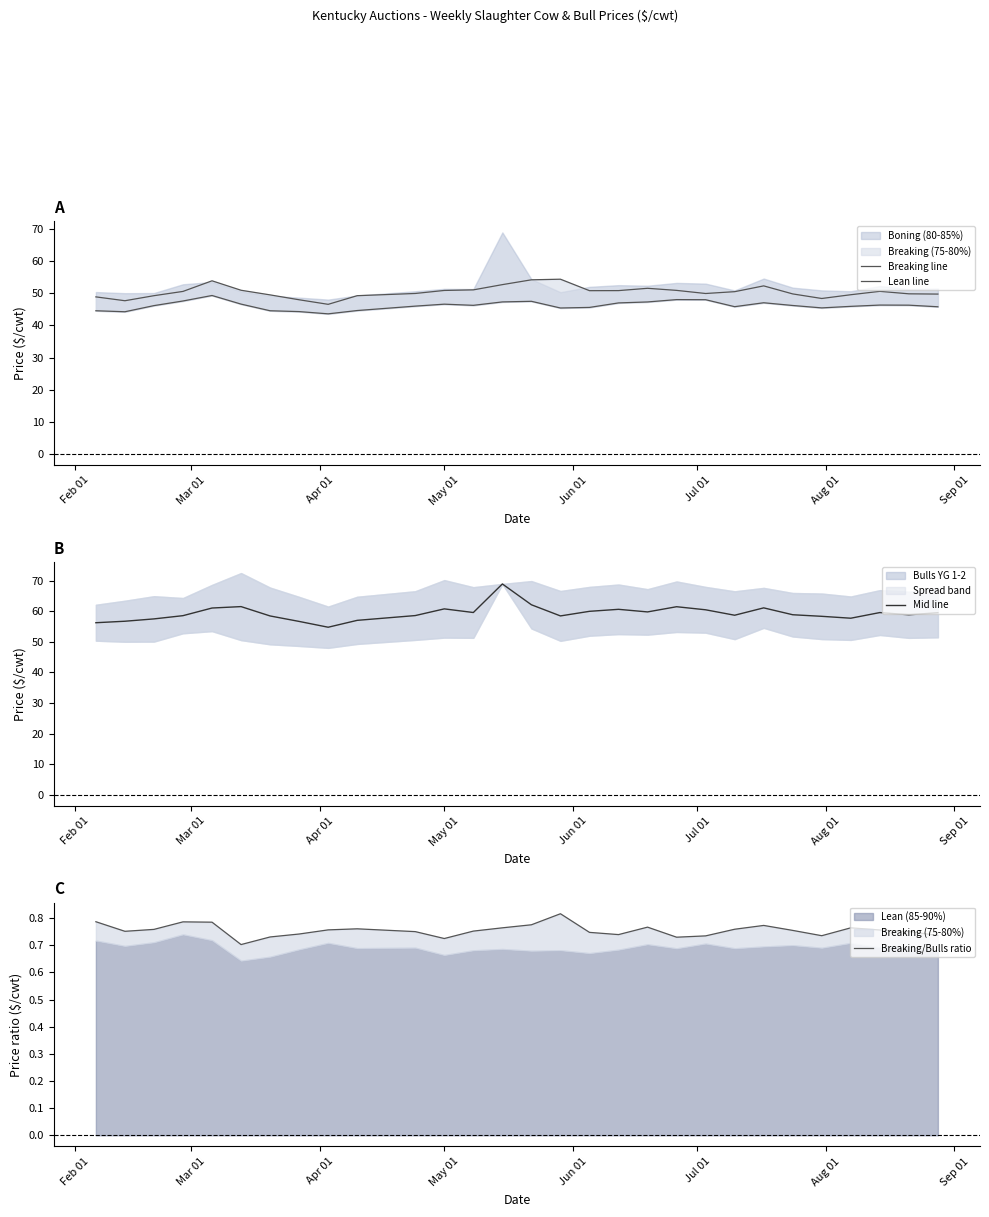

How many interior local peaks does the Lean line series have?

6